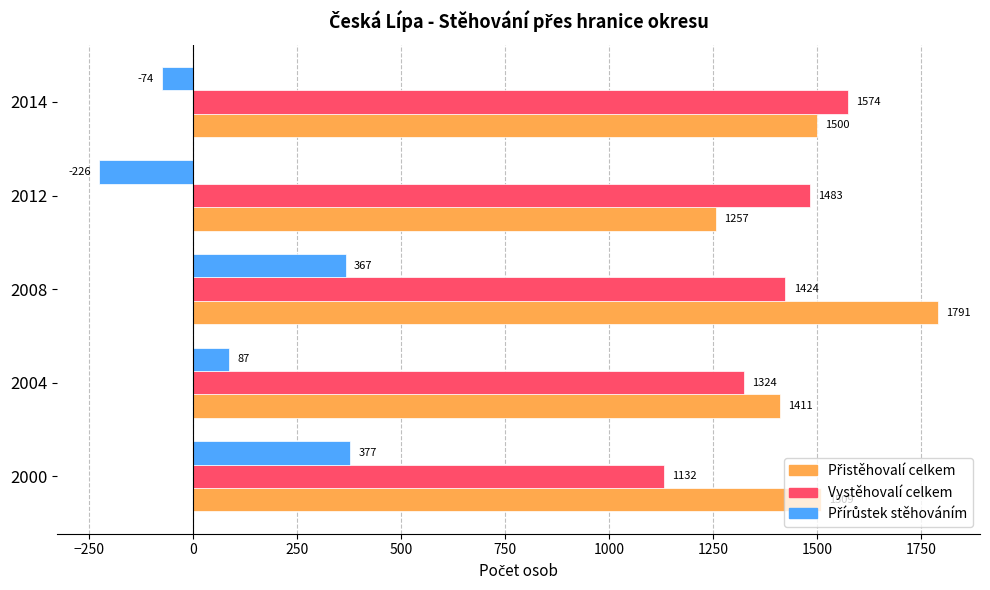

What value does the Vystěhovalí celkem series have at 2008?

1424